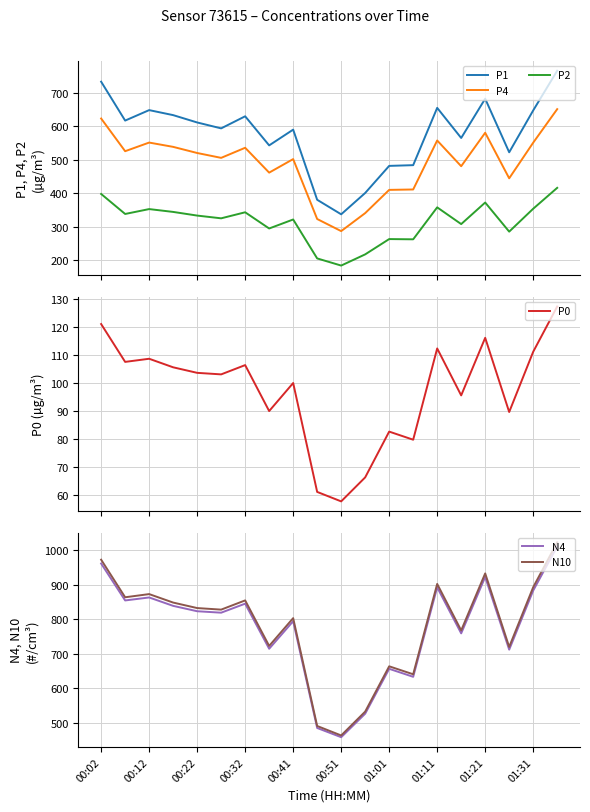

What is the highest value of the N4 series?

1010.7